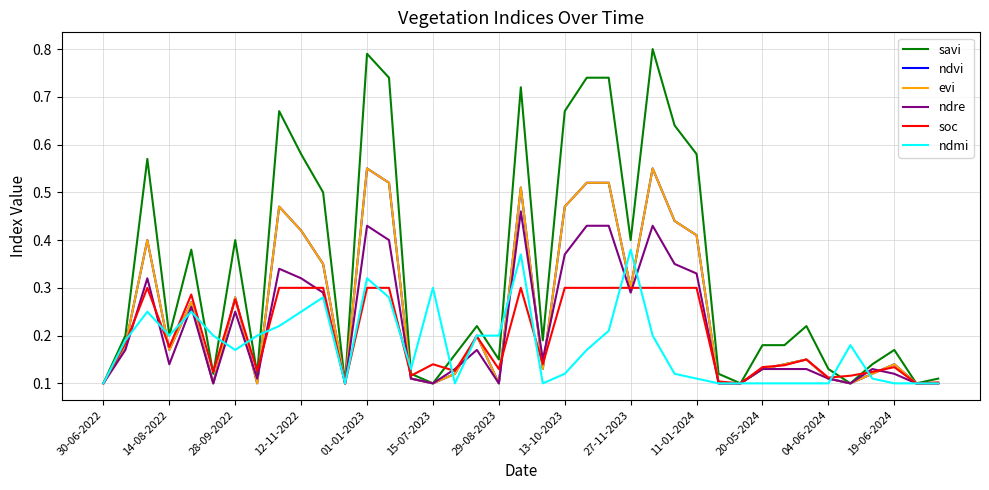

True or false: ndre and soc cross at least once.

True